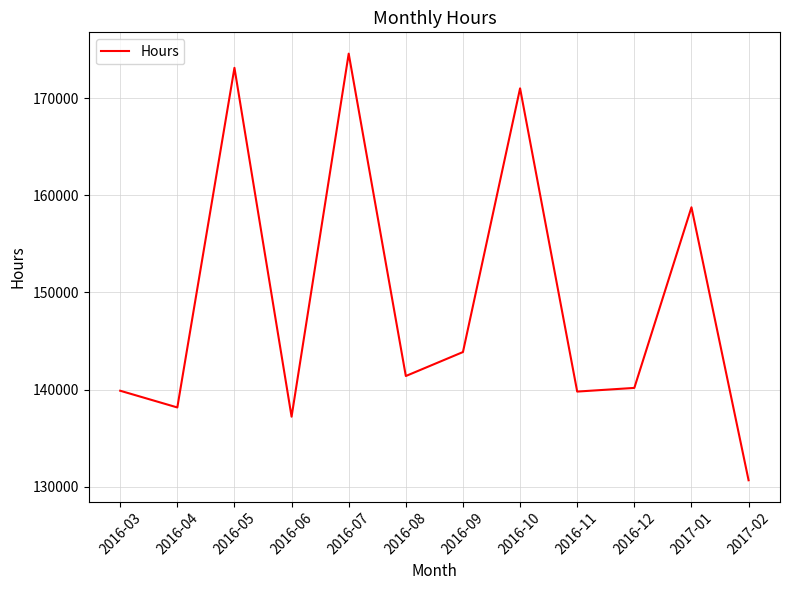

What is the greatest value displayed?

174565.8